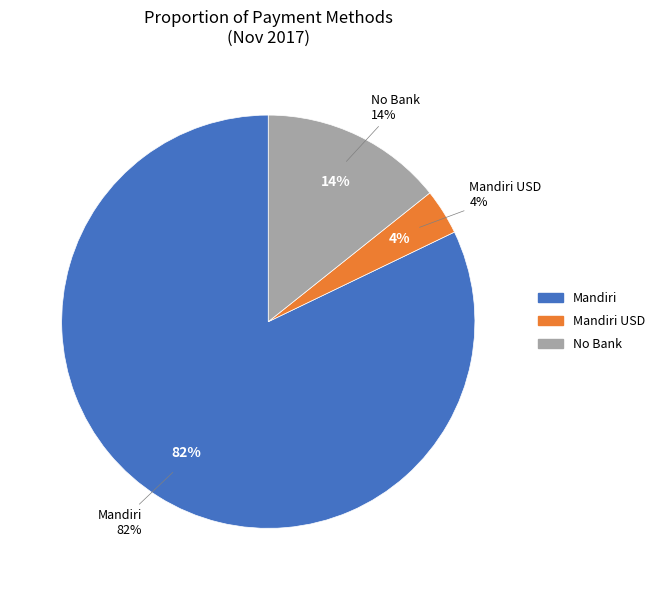

Combined, what portion of the pie is Mandiri and No Bank?

96.4%